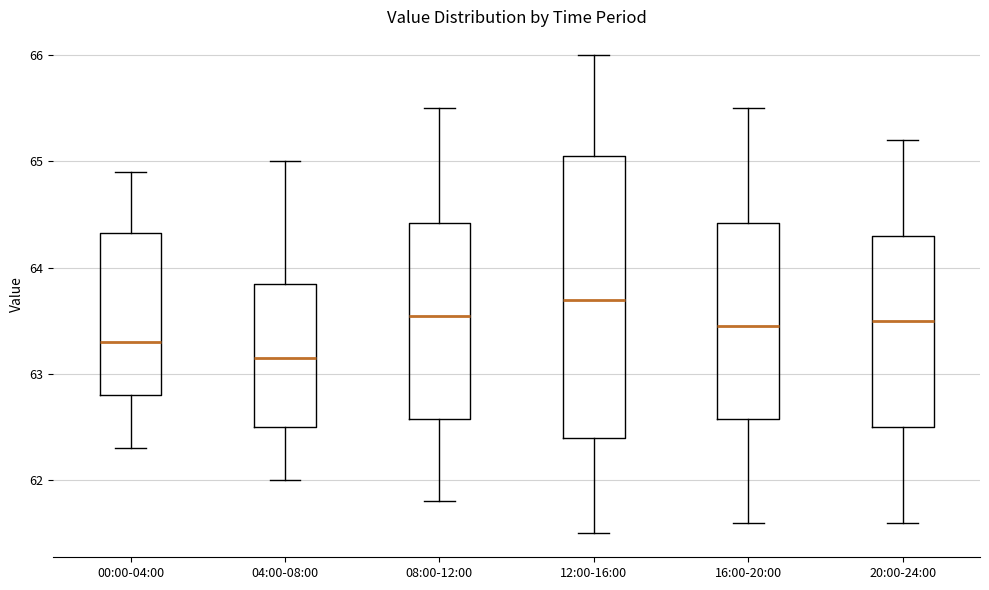

Comparing the boxes themselves (not the whiskers), which one is the tallest?

12:00-16:00